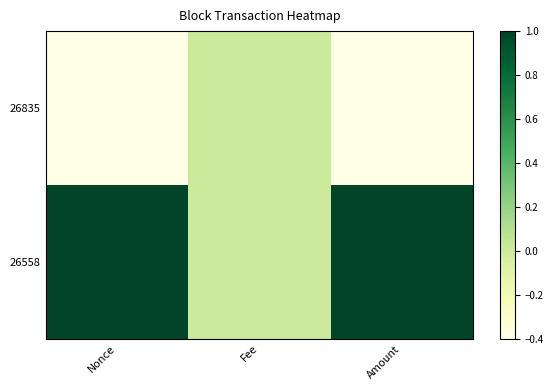

At which category is the sum across all series the highest?

Nonce